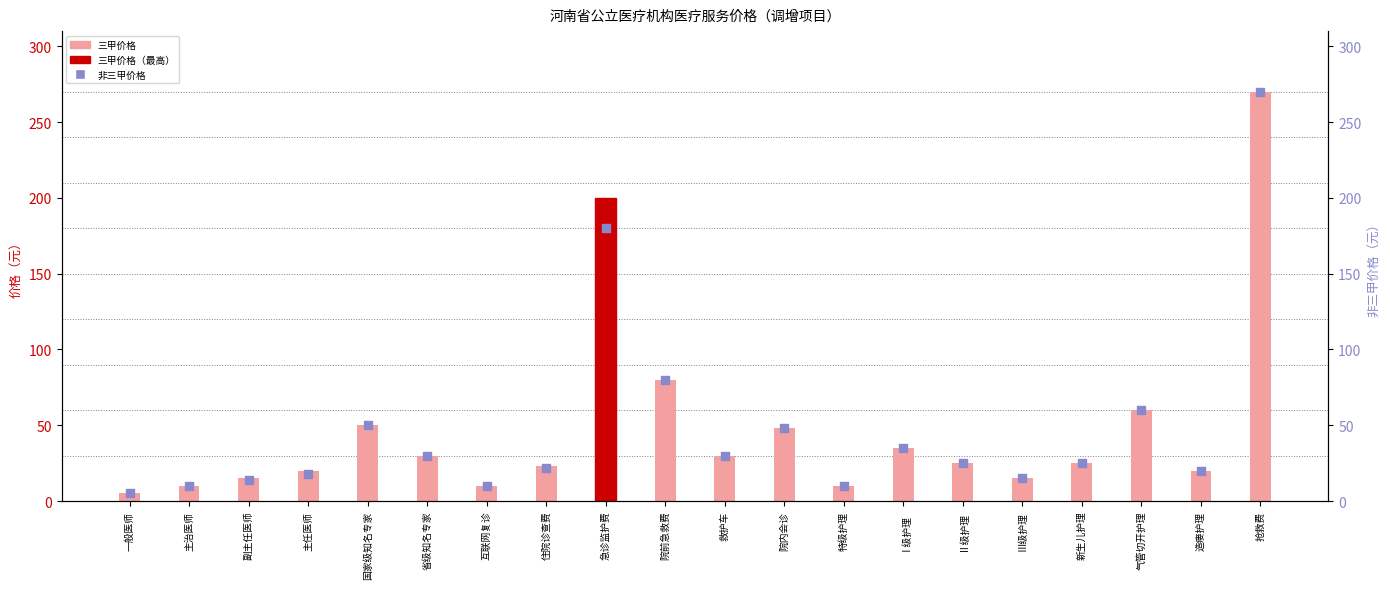

Is the value of 非三甲价格 at 一般医师 greater than the value of 三甲价格 at Ⅱ级护理?

No